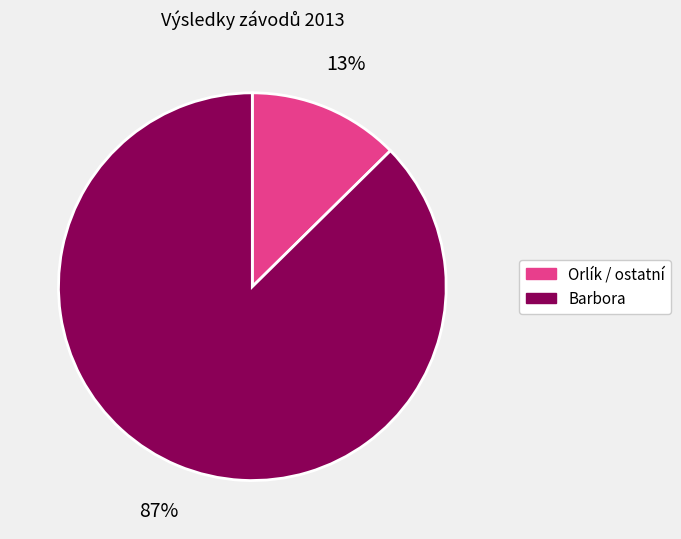

To the nearest percent, what is the average slice percentage?

50%